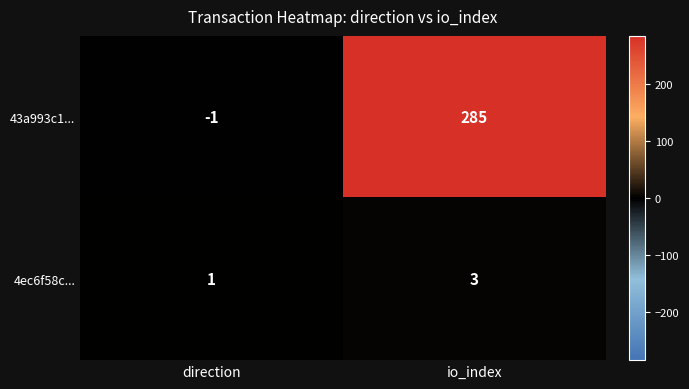

Reading left to right, transcribe all the data shown in this chart.

43a993c1...: -1	285
4ec6f58c...: 1	3